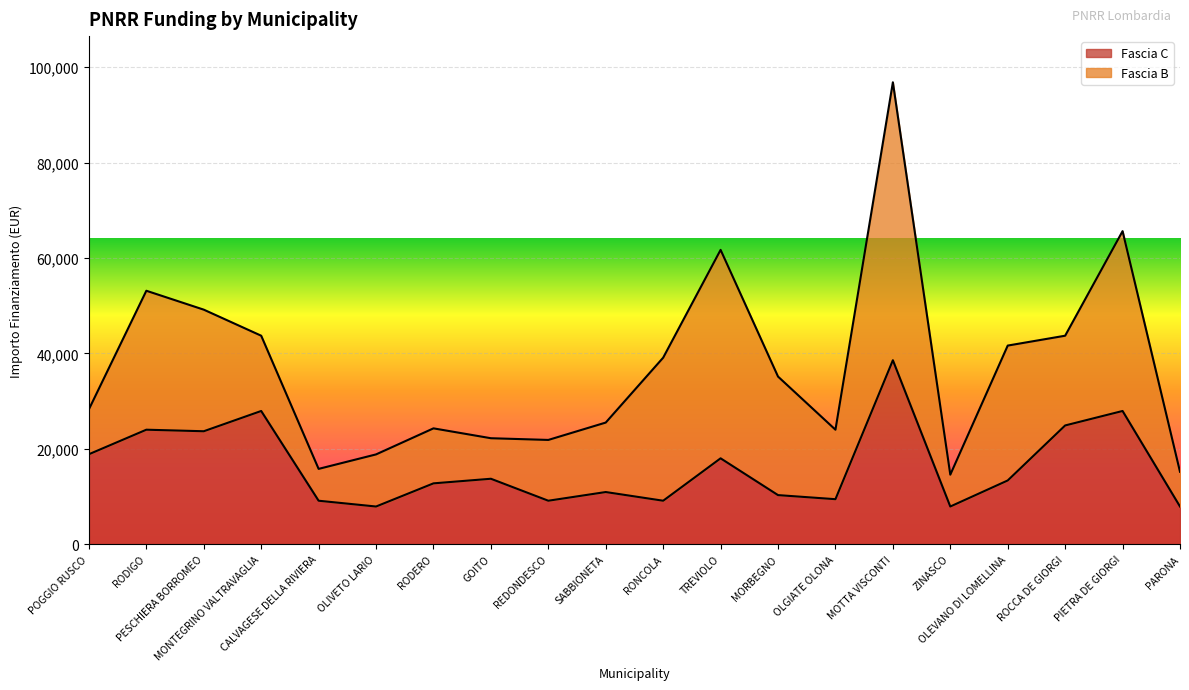

What is the ratio of the value at PARONA to the value at RODERO?

0.6